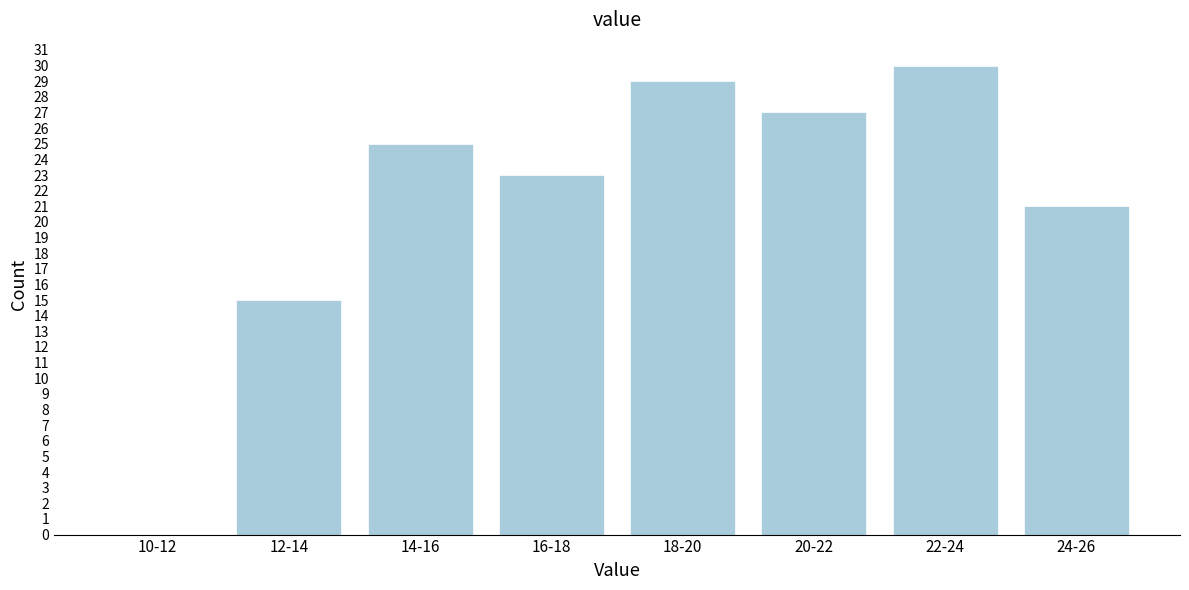

Reading left to right, list all the values displayed in this chart.

10-12=0	12-14=15	14-16=25	16-18=23	18-20=29	20-22=27	22-24=30	24-26=21